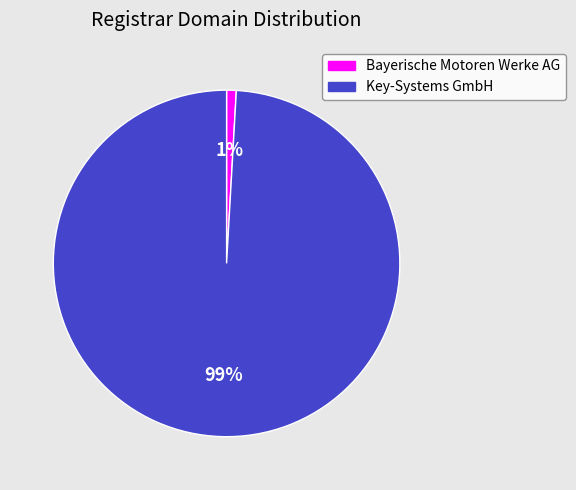

Is there a majority slice in this chart?

Yes